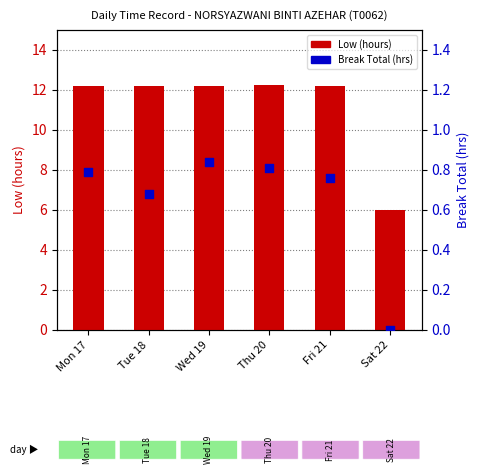

Which series reaches the maximum Y coordinate?

Low (hours)